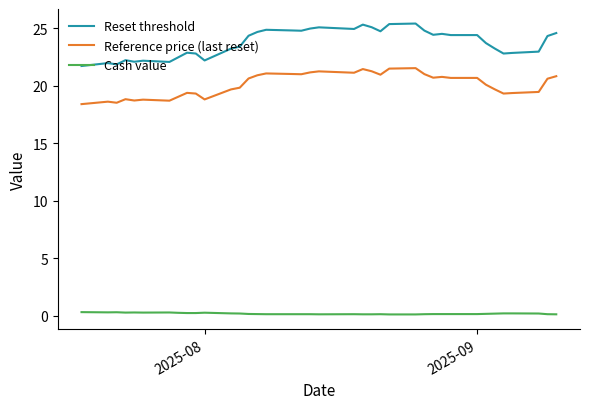

At how many categories does at least one series exceed 18?

38